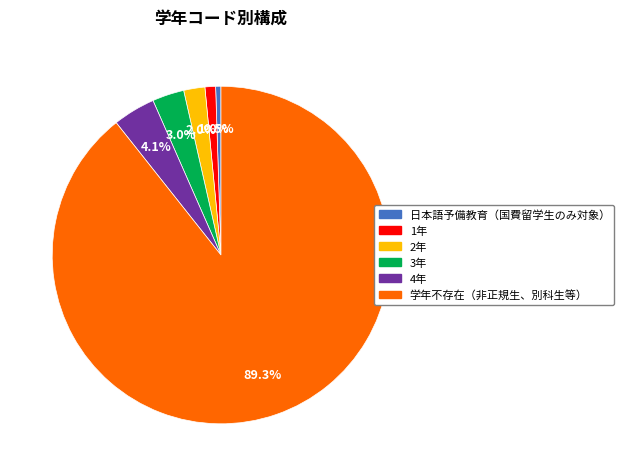

To the nearest percent, what is the combined percentage of 3年 and 学年不存在（非正規生、別科生等）?

92%